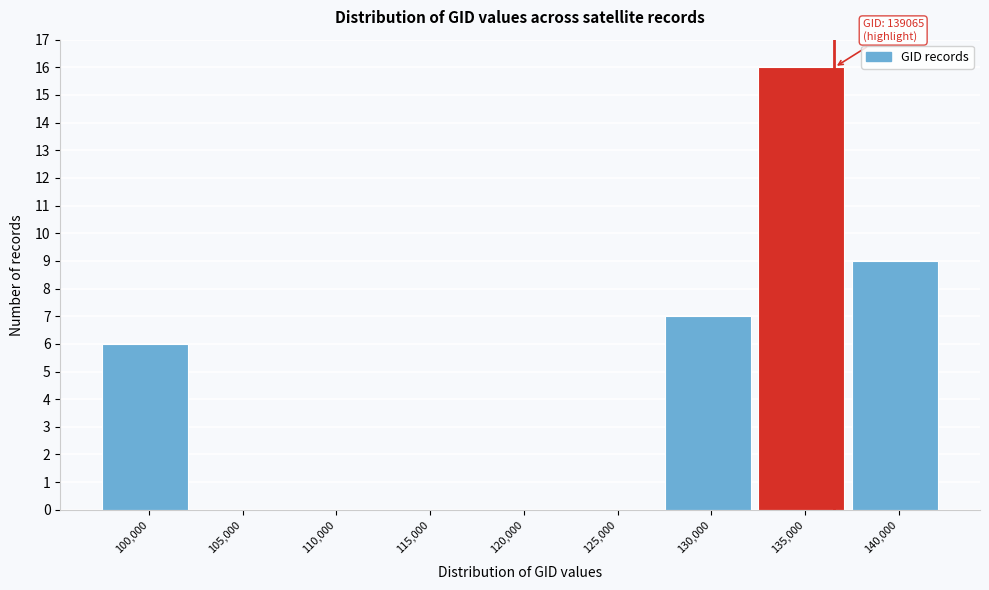

Reading left to right, list all the values displayed in this chart.

100,000=6	105,000=0	110,000=0	115,000=0	120,000=0	125,000=0	130,000=7	135,000=16	140,000=9